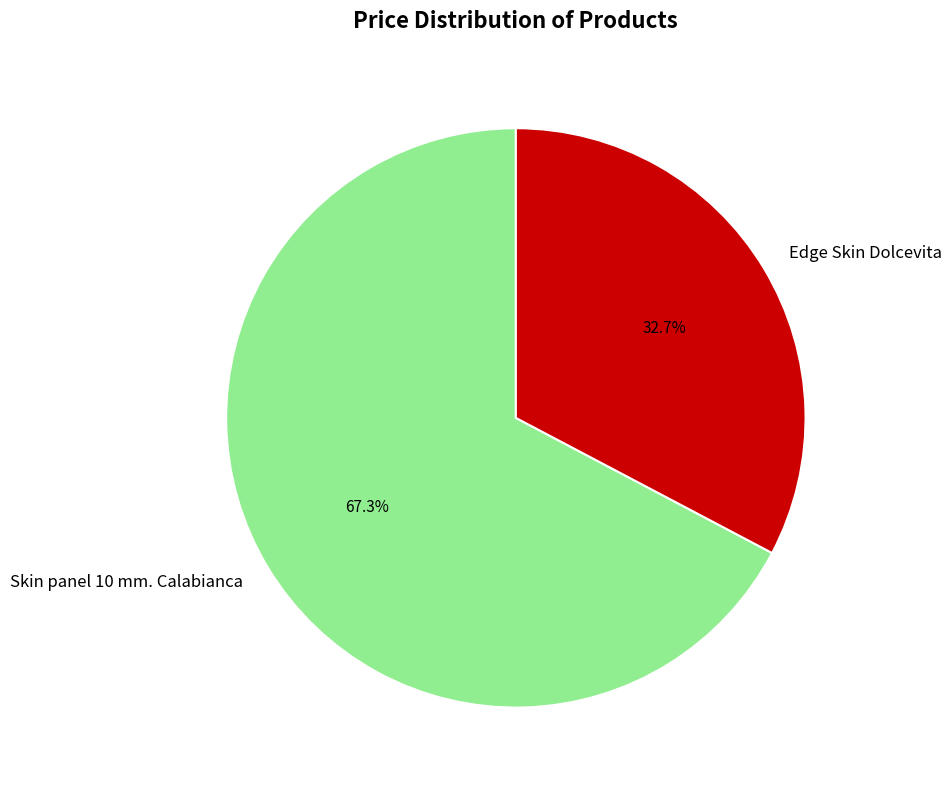

What is the largest slice in the pie chart?

Skin panel 10 mm. Calabianca